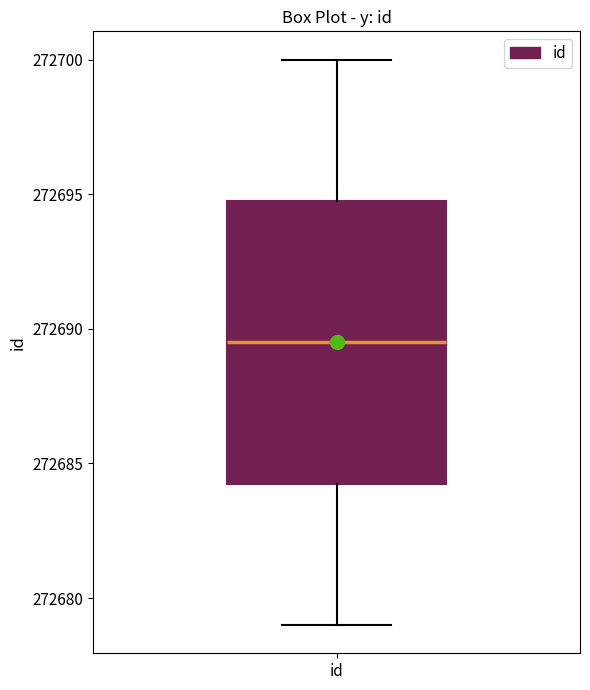

Where does the upper whisker of the box for id end on the y-axis? The values are not printed on the chart, so give them approximately, as read against the axis.

272700.0